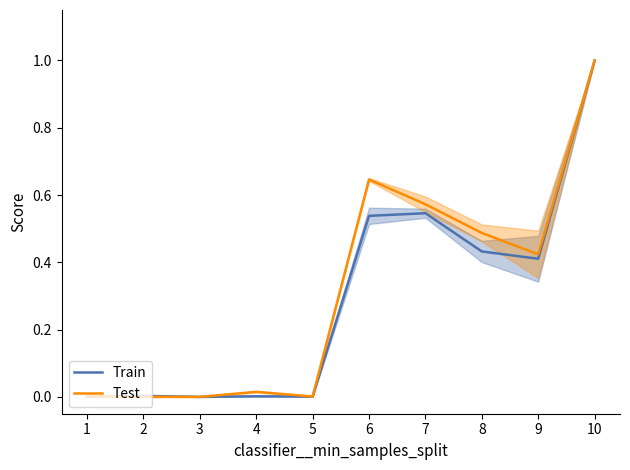

What is the difference between the Test values at 6 and 9?

0.2